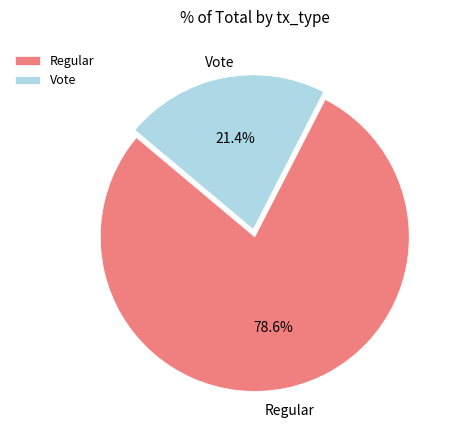

The Vote slice represents 32% of the pie. True or false?

False